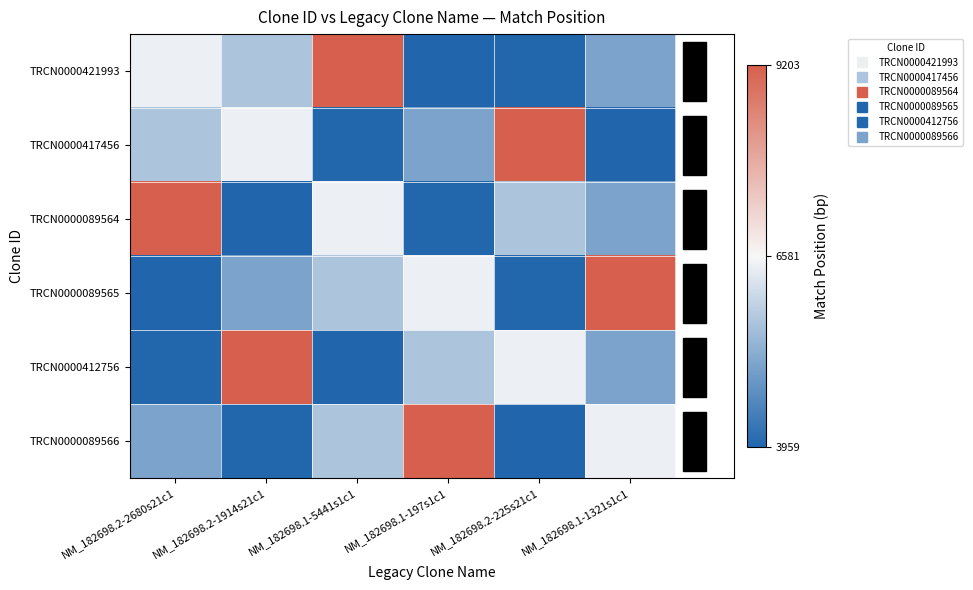

Reading left to right, extract all data points from this chart.

TRCN0000421993: NM_182698.2-2680s21c1=6442	NM_182698.2-1914s21c1=5676	NM_182698.1-5441s1c1=9203	NM_182698.1-197s1c1=3959	NM_182698.2-225s21c1=3987	NM_182698.1-1321s1c1=5083
TRCN0000417456: NM_182698.2-2680s21c1=5676	NM_182698.2-1914s21c1=6442	NM_182698.1-5441s1c1=3987	NM_182698.1-197s1c1=5083	NM_182698.2-225s21c1=9203	NM_182698.1-1321s1c1=3959
TRCN0000089564: NM_182698.2-2680s21c1=9203	NM_182698.2-1914s21c1=3959	NM_182698.1-5441s1c1=6442	NM_182698.1-197s1c1=3987	NM_182698.2-225s21c1=5676	NM_182698.1-1321s1c1=5083
TRCN0000089565: NM_182698.2-2680s21c1=3959	NM_182698.2-1914s21c1=5083	NM_182698.1-5441s1c1=5676	NM_182698.1-197s1c1=6442	NM_182698.2-225s21c1=3987	NM_182698.1-1321s1c1=9203
TRCN0000412756: NM_182698.2-2680s21c1=3987	NM_182698.2-1914s21c1=9203	NM_182698.1-5441s1c1=3959	NM_182698.1-197s1c1=5676	NM_182698.2-225s21c1=6442	NM_182698.1-1321s1c1=5083
TRCN0000089566: NM_182698.2-2680s21c1=5083	NM_182698.2-1914s21c1=3987	NM_182698.1-5441s1c1=5676	NM_182698.1-197s1c1=9203	NM_182698.2-225s21c1=3959	NM_182698.1-1321s1c1=6442